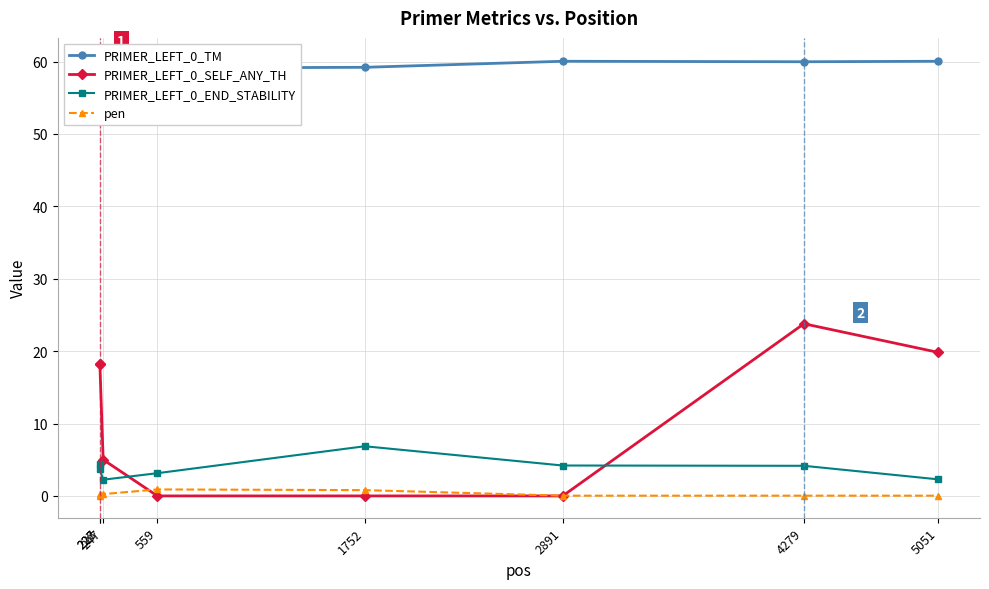

The value of PRIMER_LEFT_0_END_STABILITY at 5051 is 2.3. True or false?

True